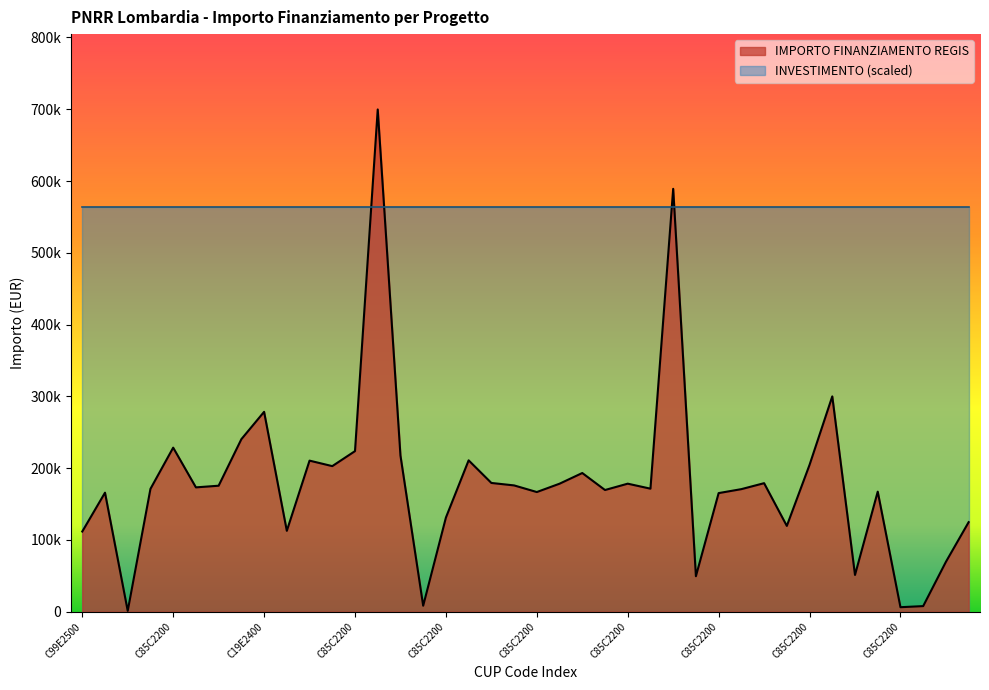

What position from the left is C85C22004480008?

26